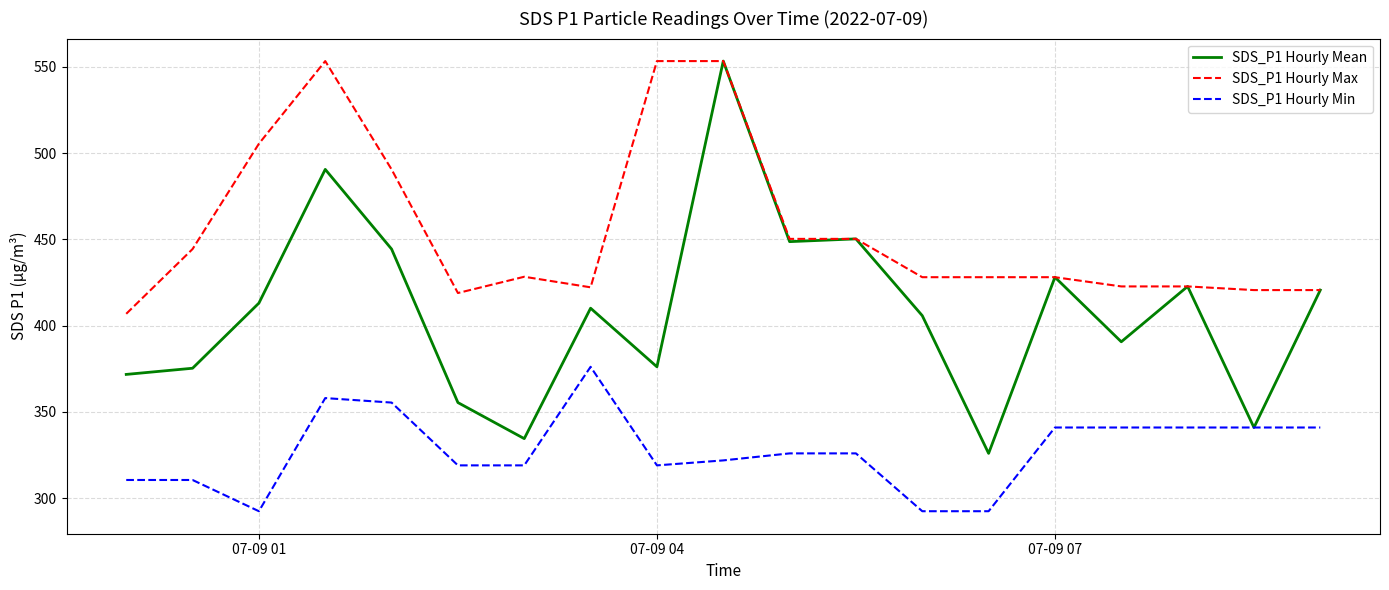

What is the average value of the SDS_P1 Hourly Min series?

327.5